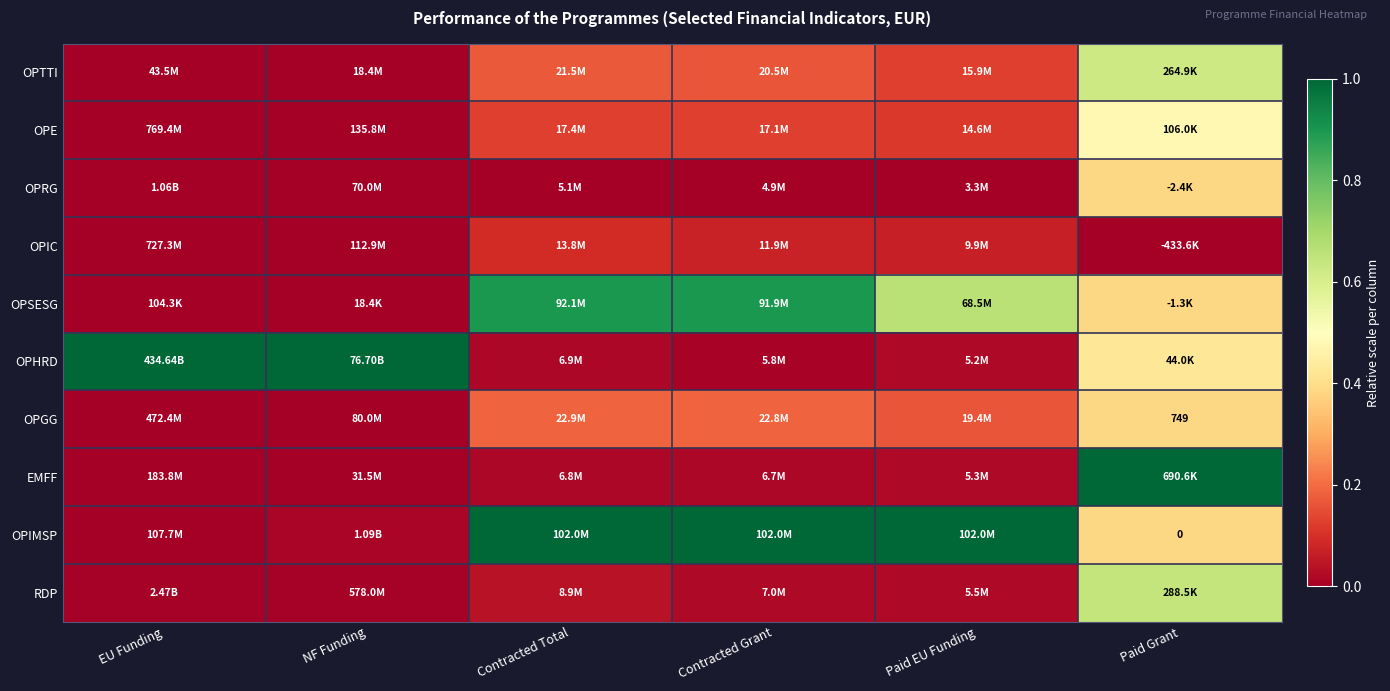

Is it true that OPIMSP equals 1.0 at Paid EU Funding?

True